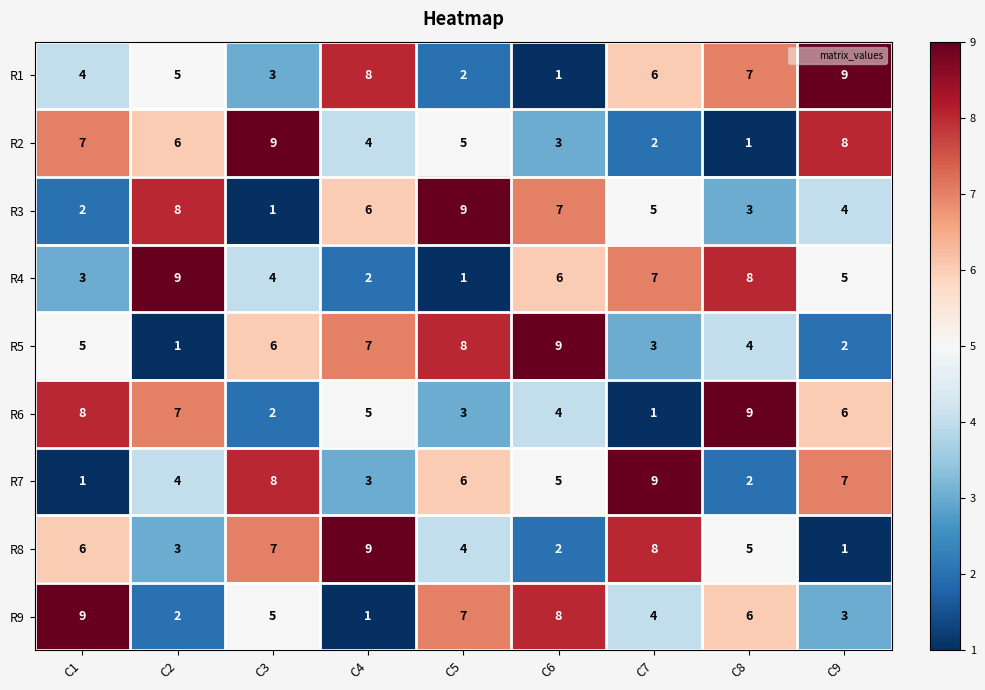

What is the spread (max minus min) of values at C8?

8